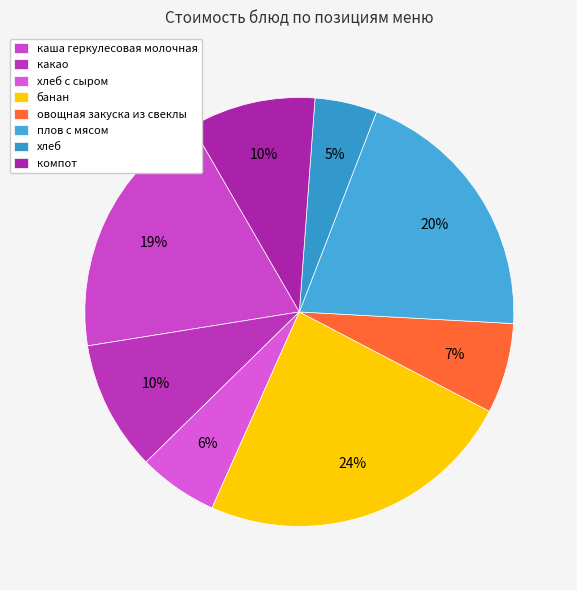

To the nearest percent, what portion does плов с мясом represent?

20%